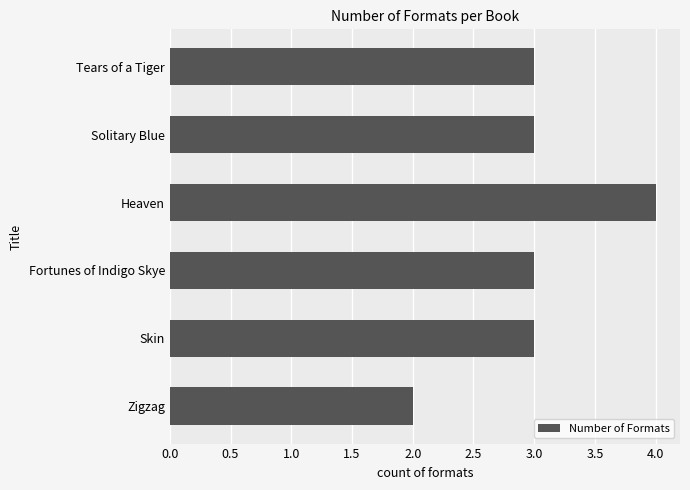

What is the label of the 4th bar from the bottom?

Heaven